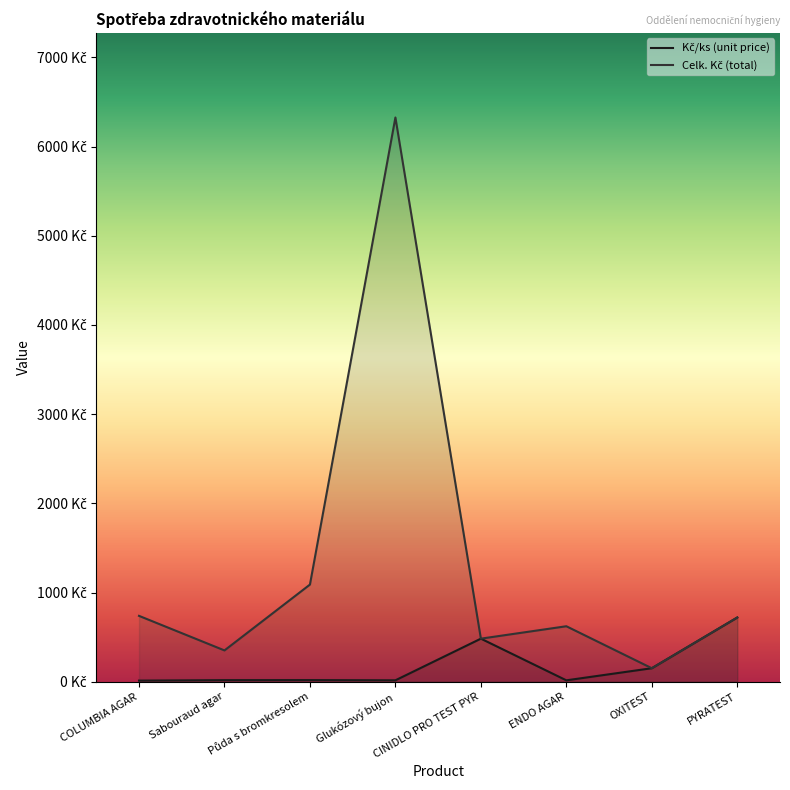

At which label does Celk. Kč (total) first exceed 719?

COLUMBIA AGAR